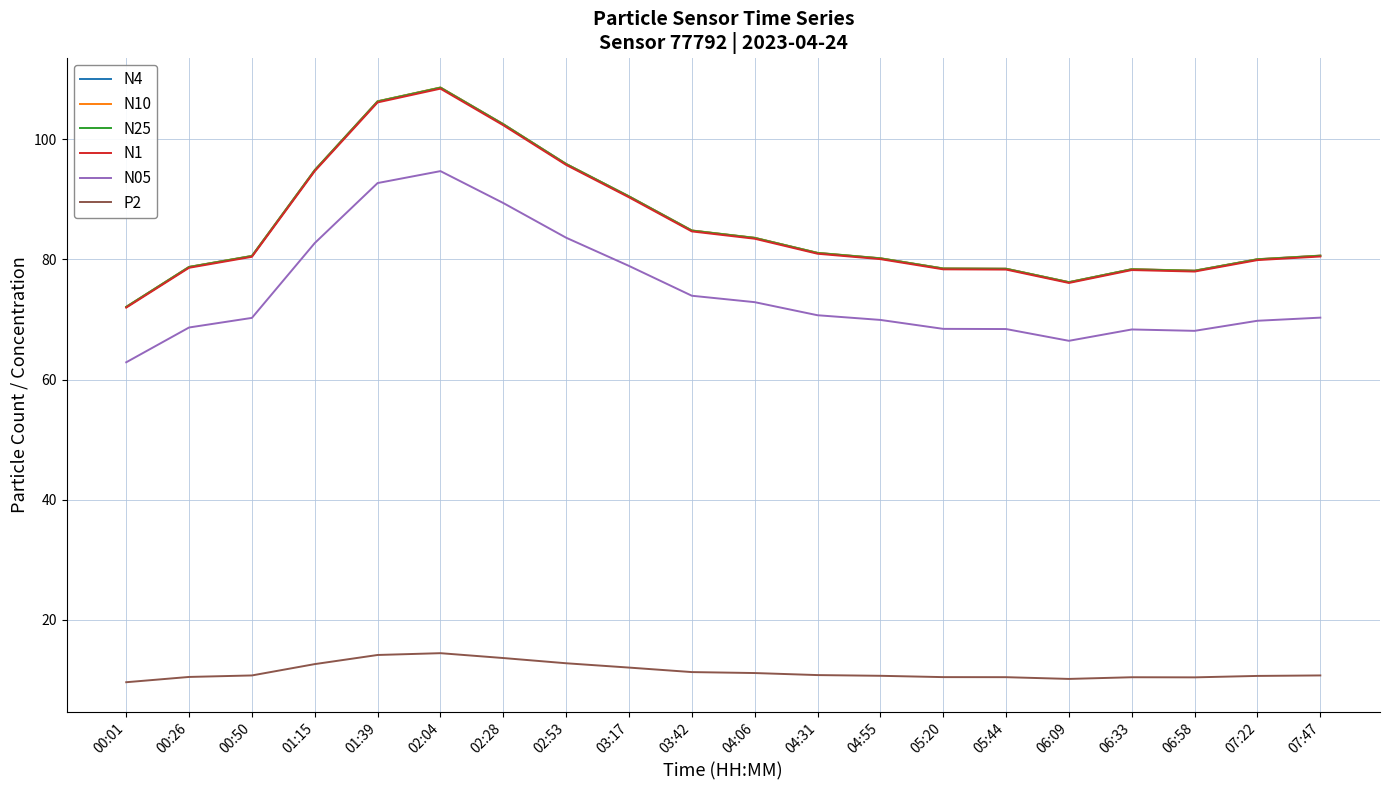

What is the difference between the highest and lowest values at 01:39?

92.3